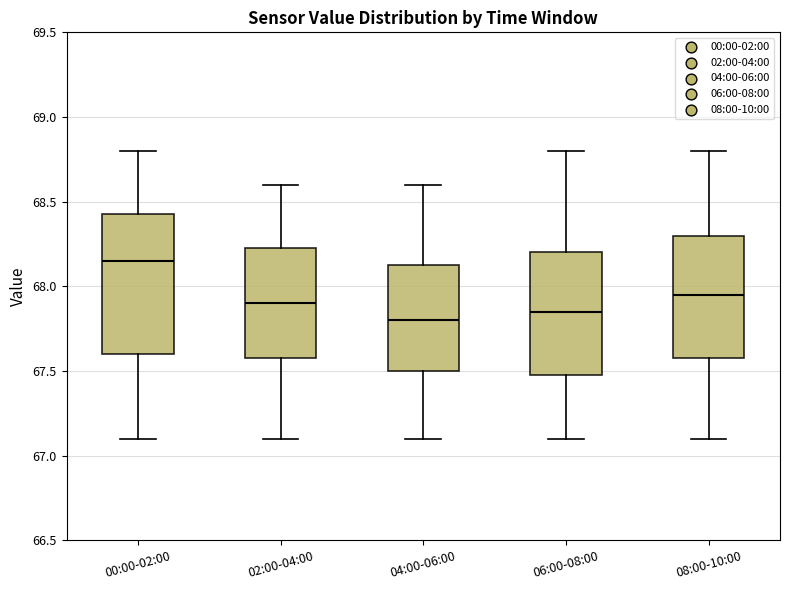

Comparing the boxes themselves (not the whiskers), which one is the tallest?

00:00-02:00